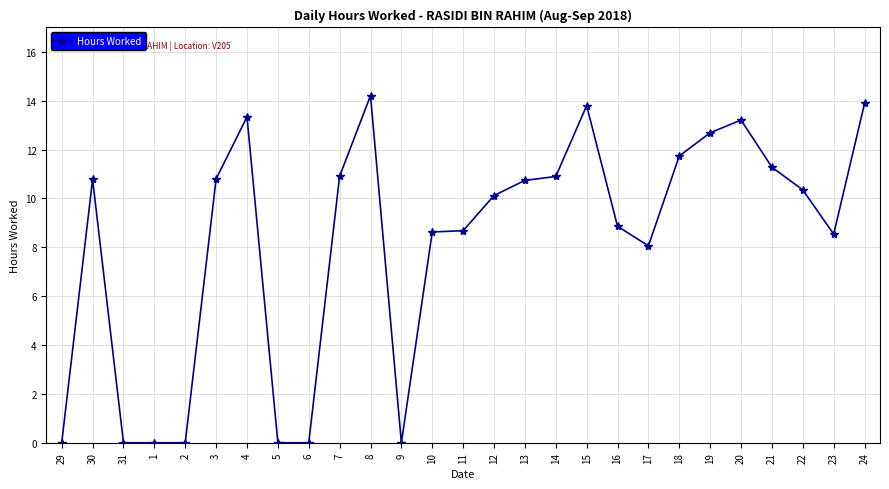

What is the average value?

8.2